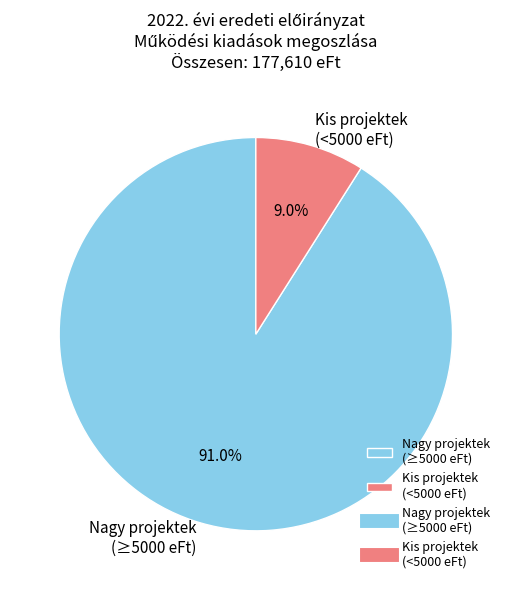

How many slices are in this pie chart?

2